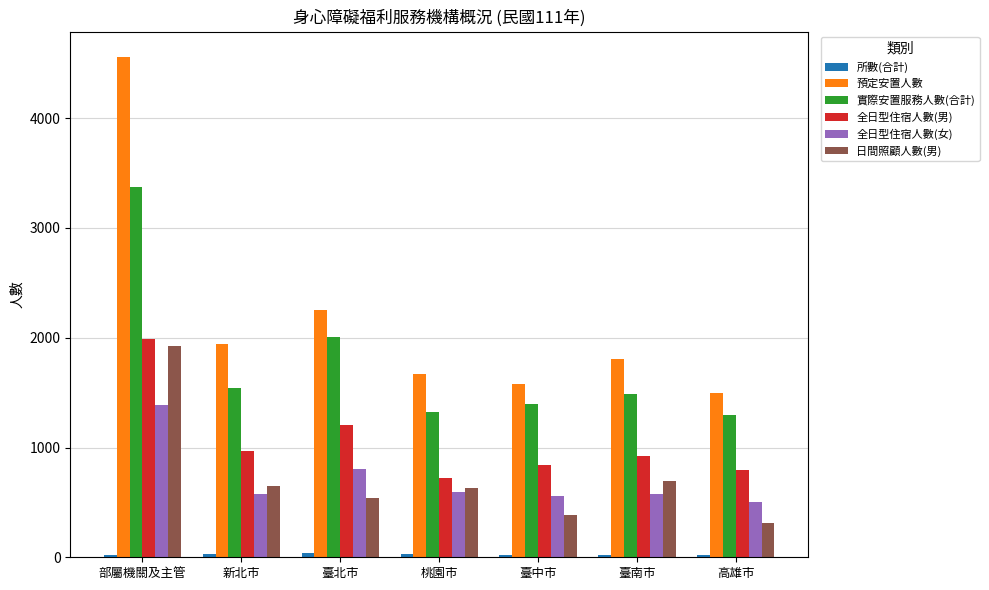

At which category is the sum across all series the highest?

部屬機關及主管